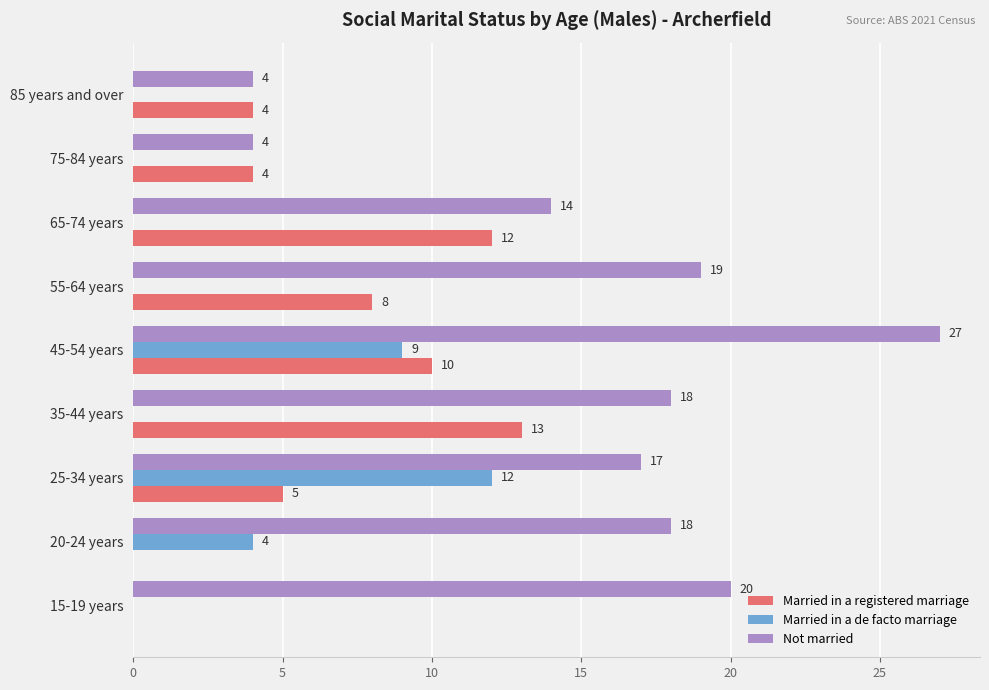

What is the highest value of the Married in a de facto marriage series?

12